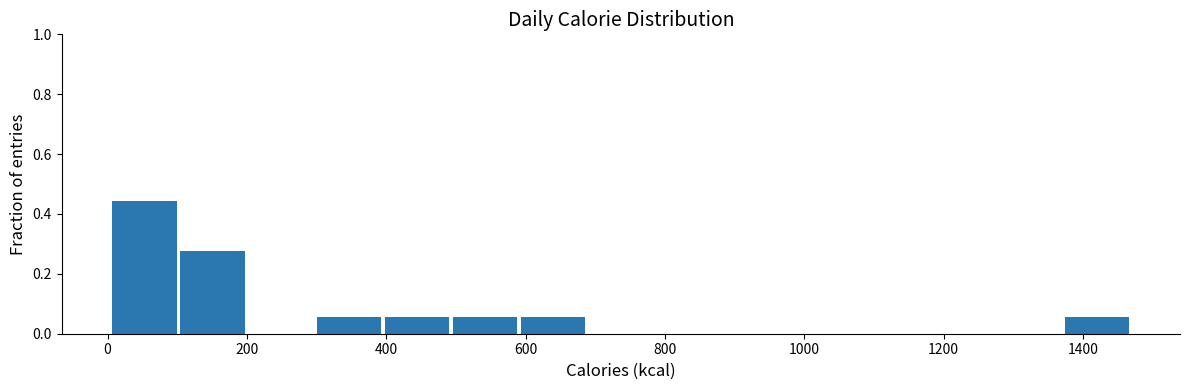

What is the height of the bar covering 300 to 400 on the x-axis? Neither the bar edges nor the heights are printed on the chart, so give them approximately, as read against the axes.

0.06